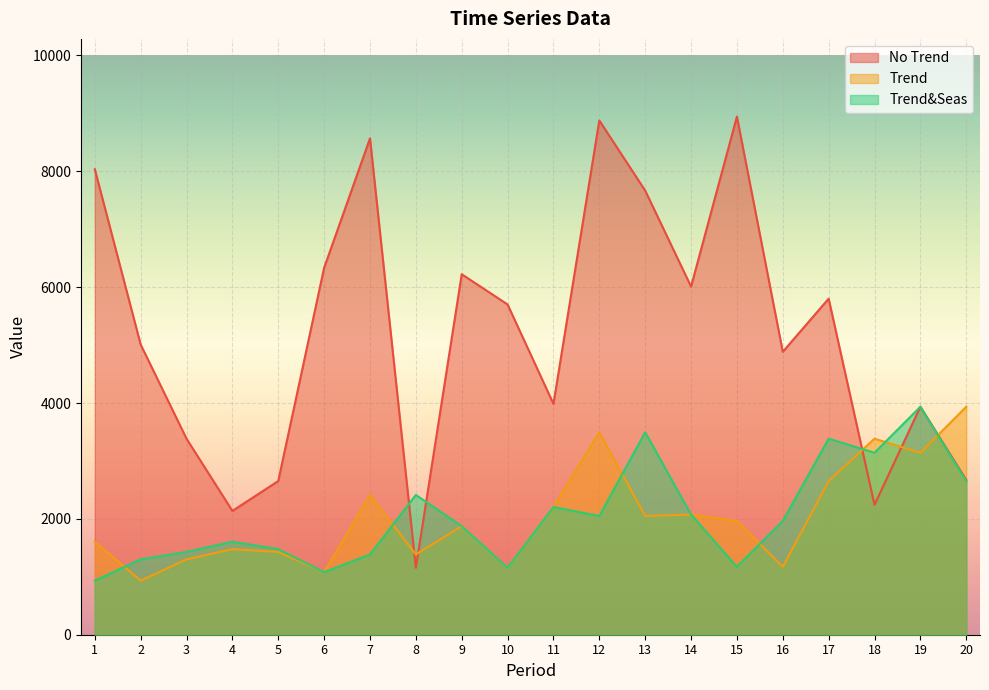

Where do Trend and Trend&Seas first cross each other?

1 and 2